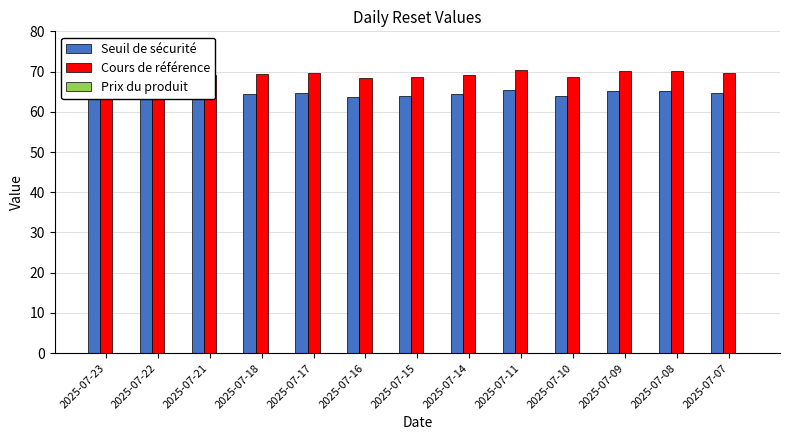

Rank the series at 2025-07-21 from highest to lowest value.

Cours de référence, Seuil de sécurité, Prix du produit